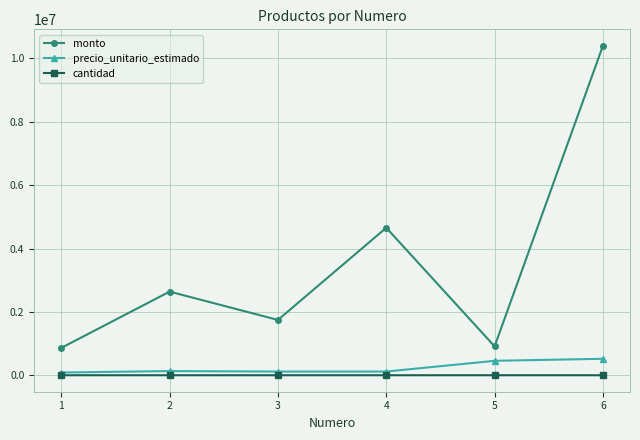

True or false: monto and precio_unitario_estimado cross at least once.

False